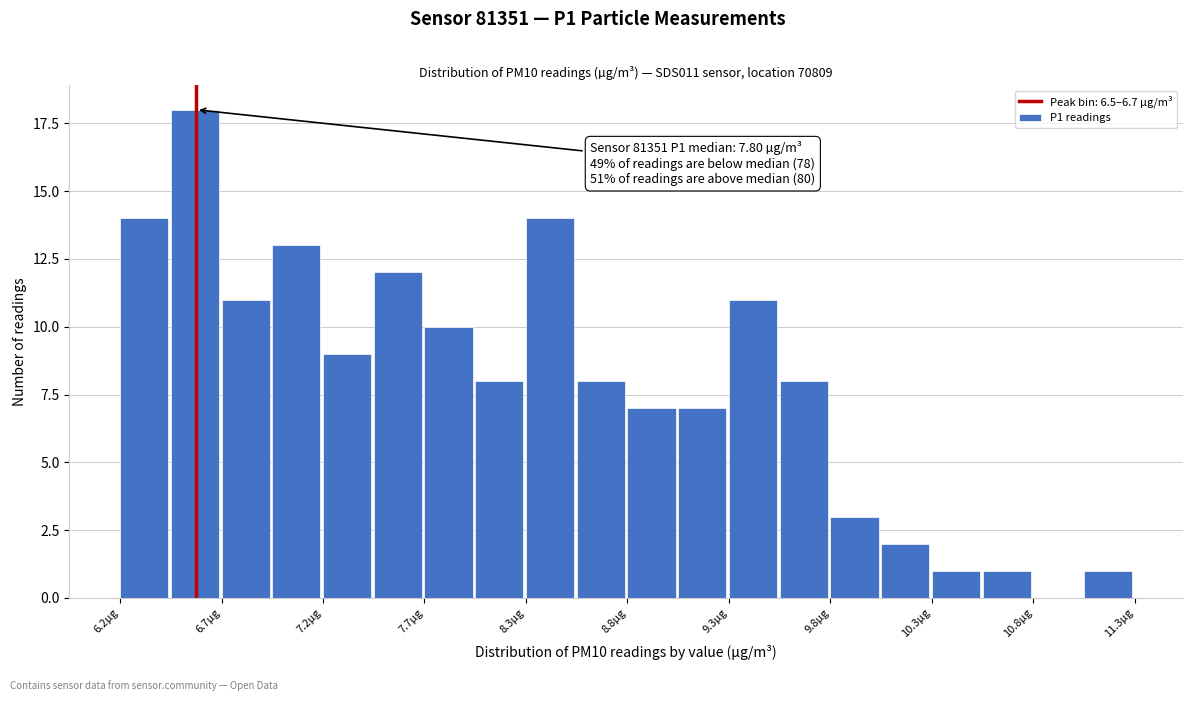

Read against the x-axis, roughly where is the centre of the tallest bar?

6.6